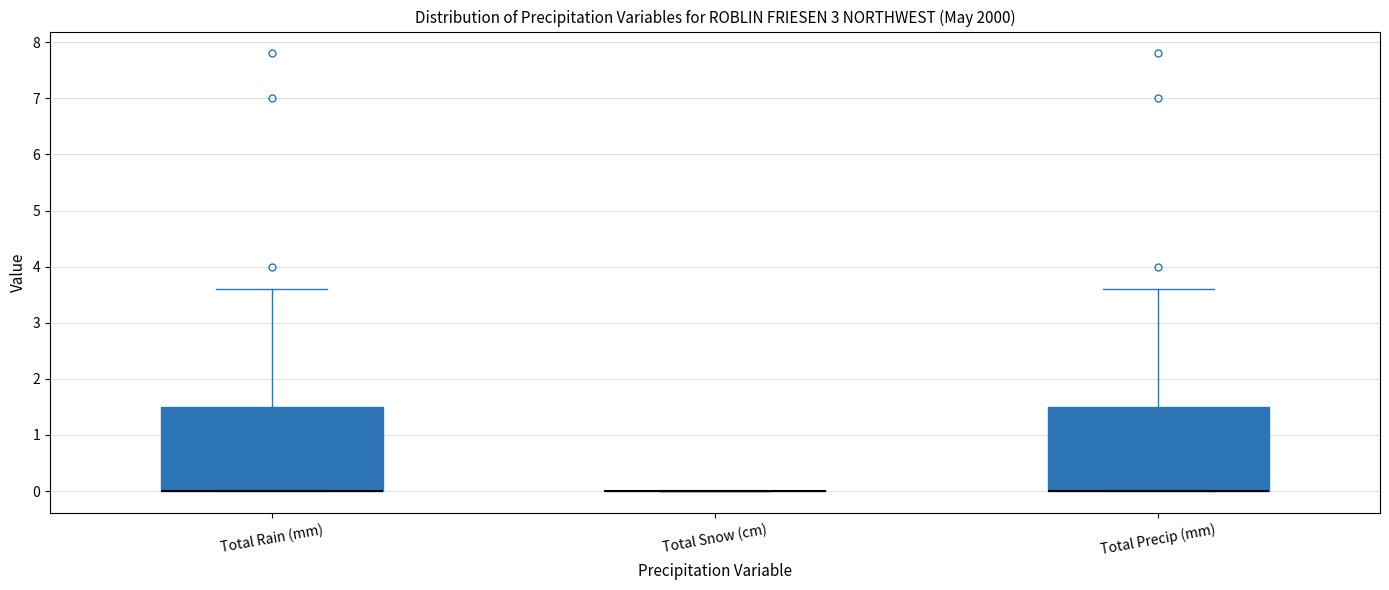

Reading left to right, transcribe this box plot: for each box, give where its median line is, the range the box spans, and where its two whiskers end, as read against the y-axis. The values are not printed on the chart, so give them approximately, as read against the axis.

Total Rain (mm): median 0.0 (drawn on the box's lower edge), box 0.0 to 1.5, whiskers 0.0 to 3.6
Total Snow (cm): box collapsed to a line at 0.0, whiskers 0.0 to 0.0
Total Precip (mm): median 0.0 (drawn on the box's lower edge), box 0.0 to 1.5, whiskers 0.0 to 3.6